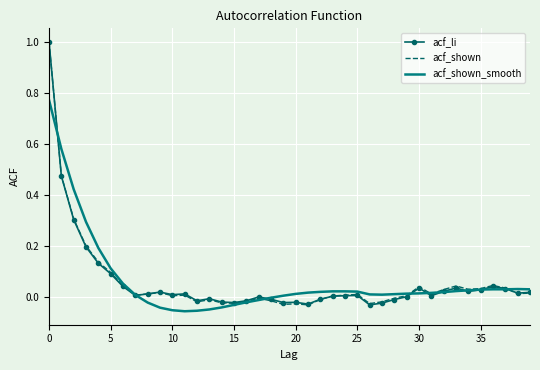

What is the maximum value for acf_li?

1.0